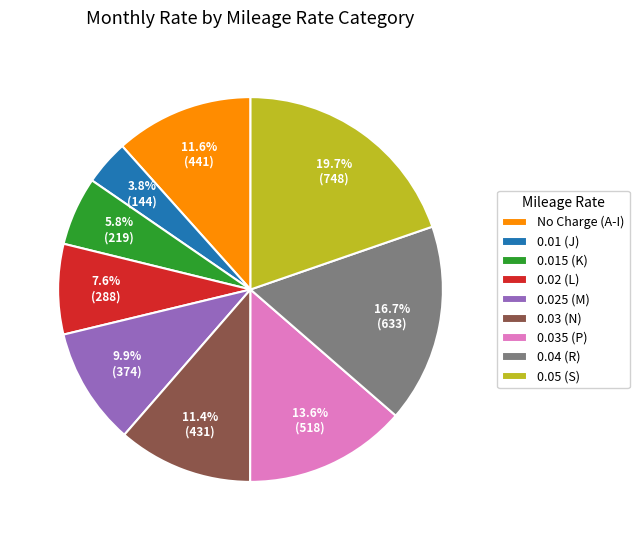

Which category has the biggest portion of the pie?

0.05 (S)